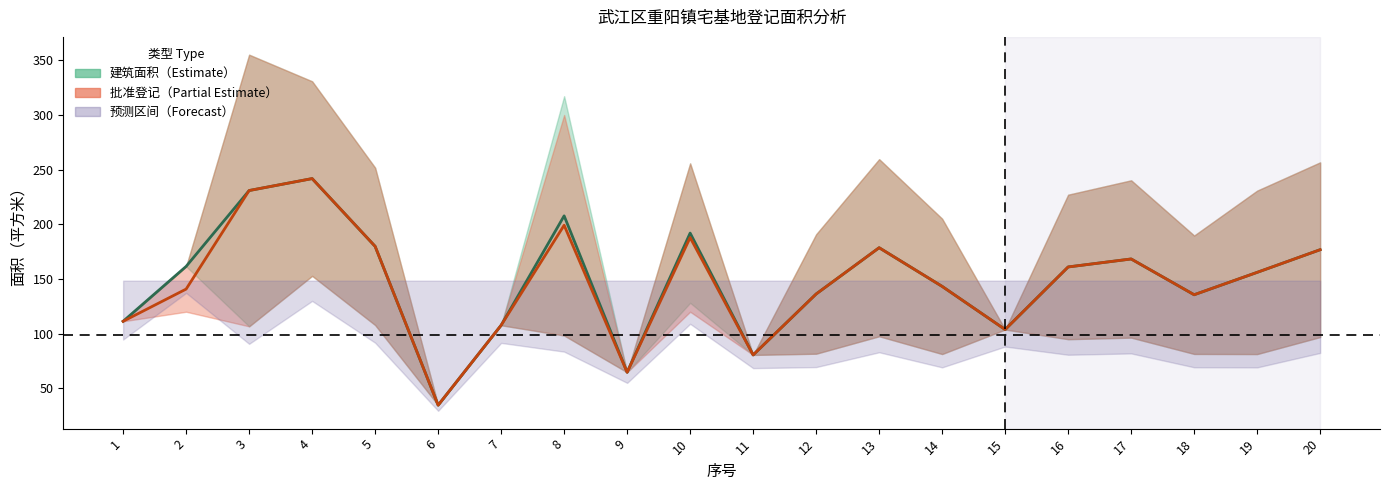

How many values in the 批准登记中线 series are below 156?

10